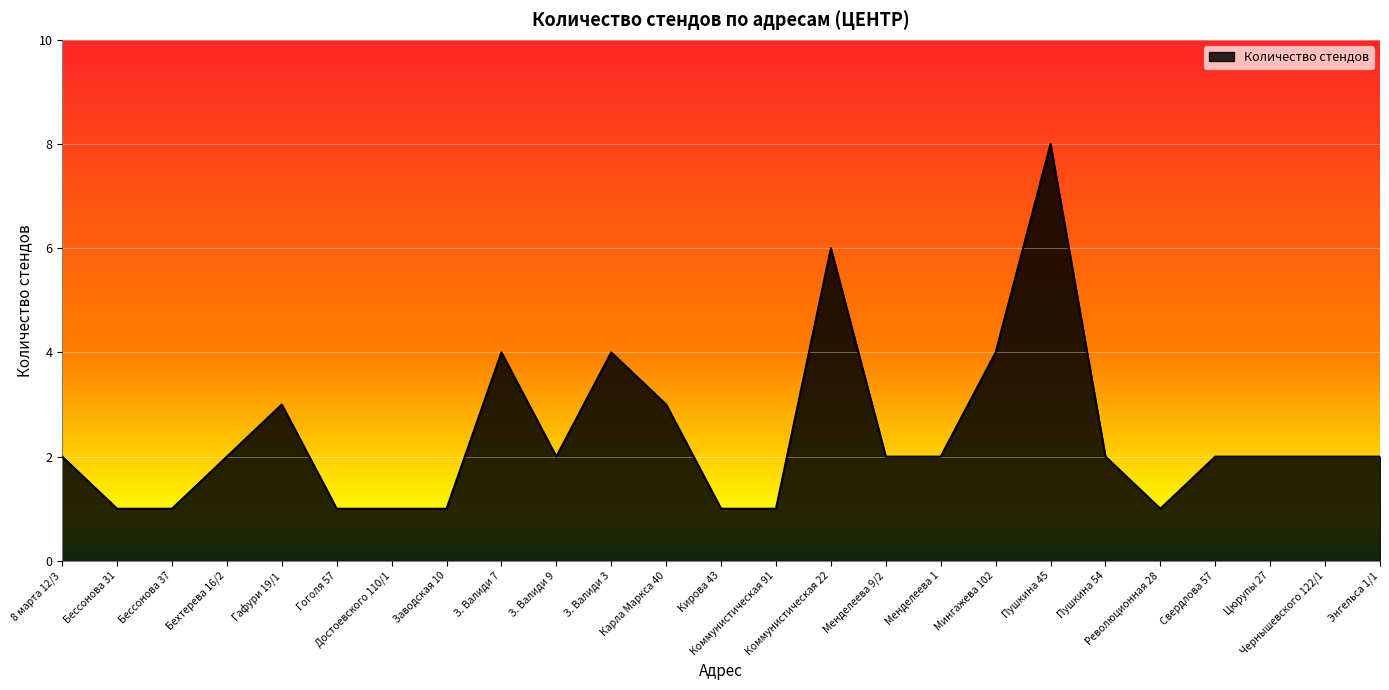

What is the sum of all values?

60